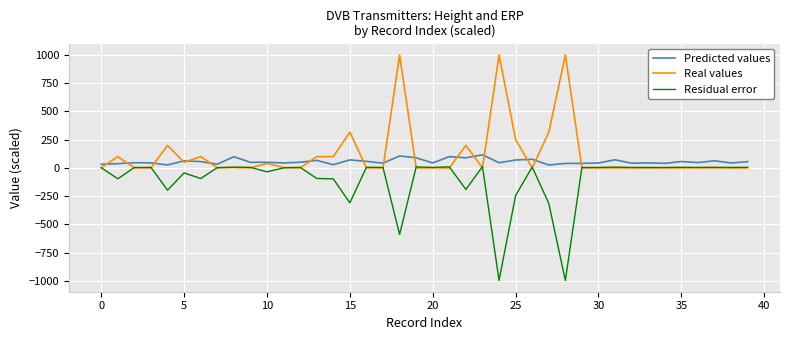

What is the difference between the maximum and minimum values in the Predicted values series?

90.1